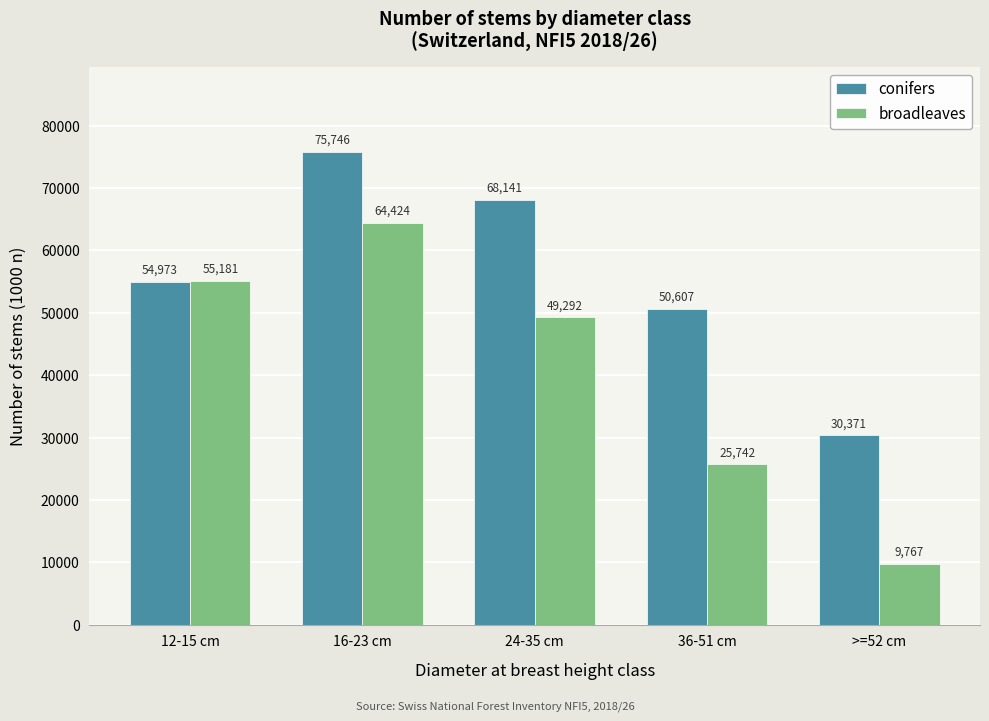

Reading left to right, list all the values displayed in this chart.

conifers: 12-15 cm=54973	16-23 cm=75746	24-35 cm=68141	36-51 cm=50607	>=52 cm=30371
broadleaves: 12-15 cm=55181	16-23 cm=64424	24-35 cm=49292	36-51 cm=25742	>=52 cm=9767